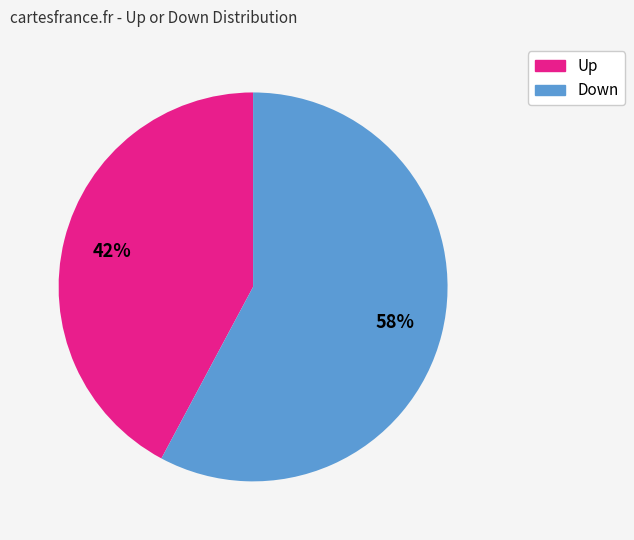

To the nearest percent, what is the average slice percentage?

50%